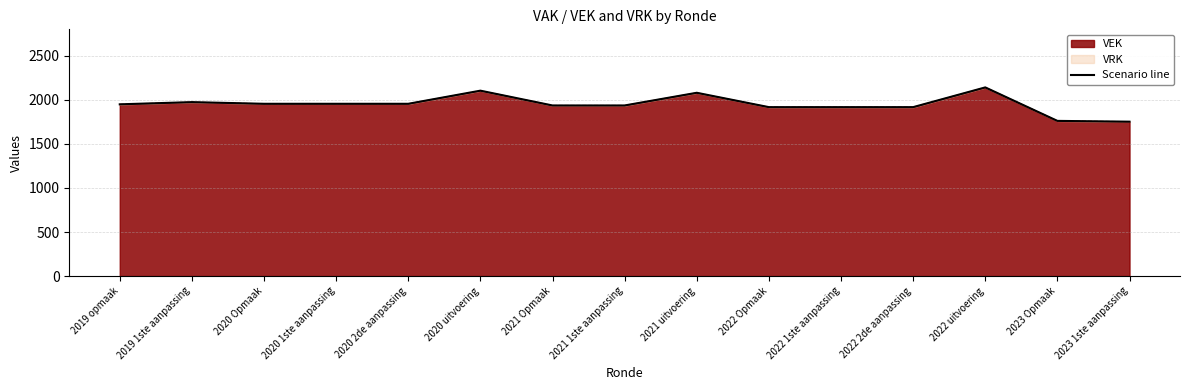

The value at 2019 1ste aanpassing is 1974. True or false?

True